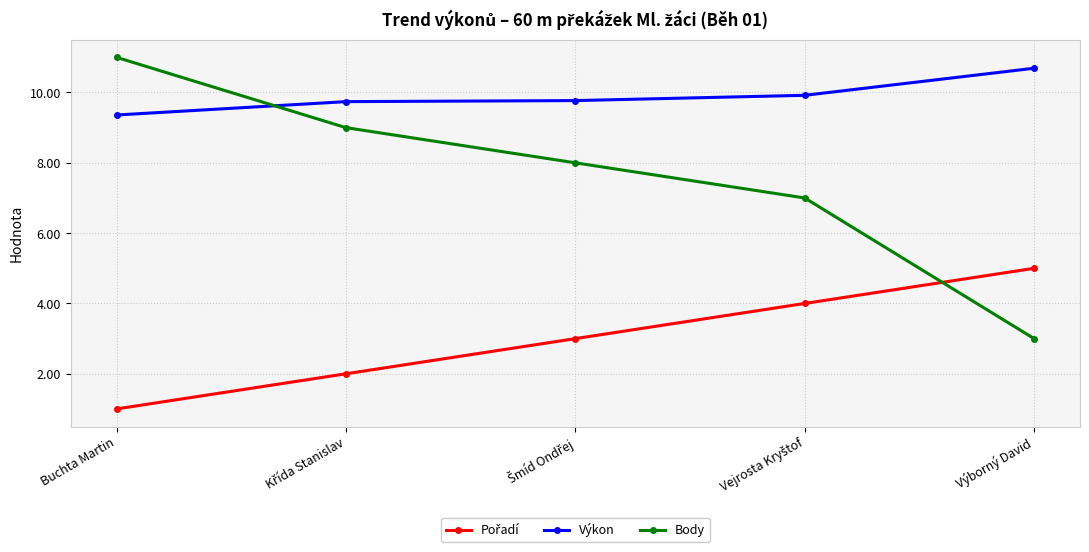

At how many categories does at least one series exceed 4?

5